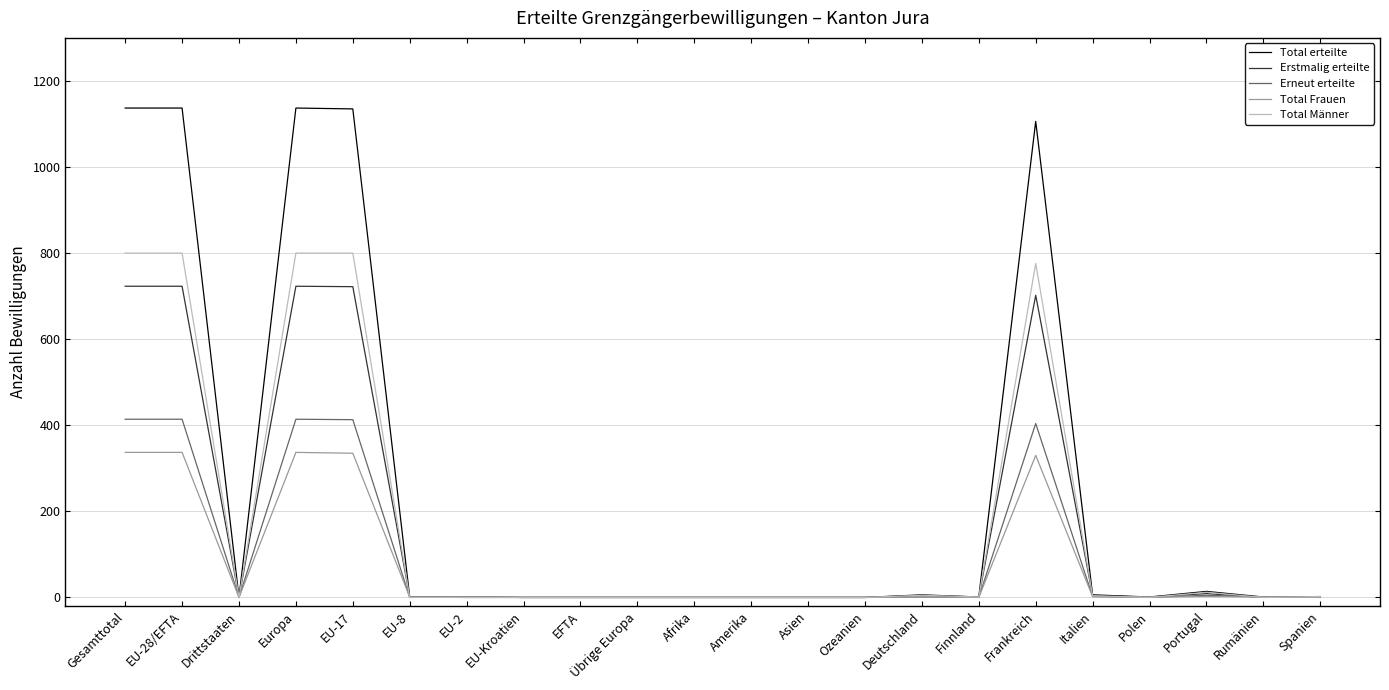

The Erneut erteilte series shows -128 at Afrika. True or false?

False